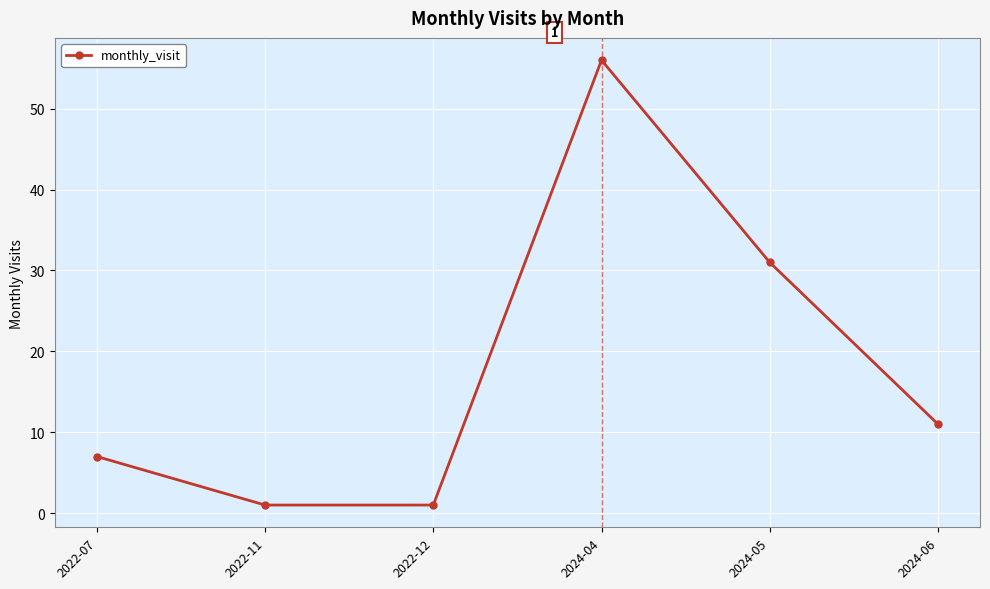

How many categories are shown in the chart?

6